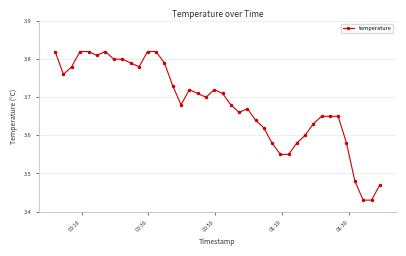

What is the difference between the maximum and minimum values?

0.4